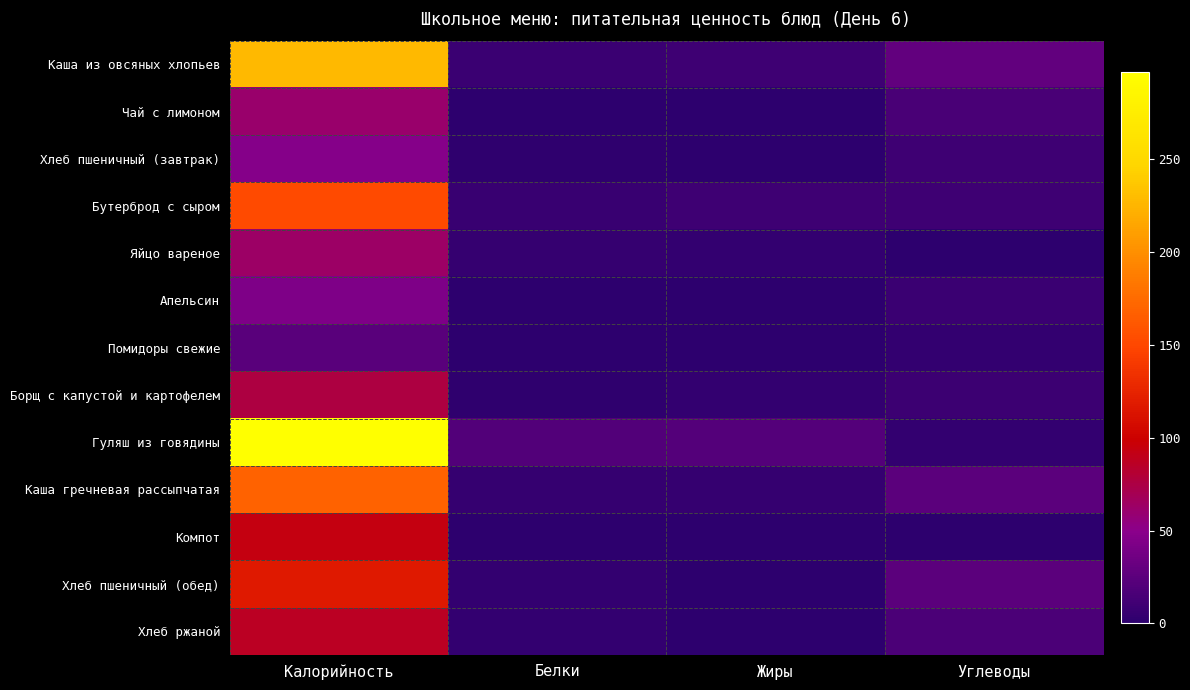

At which category does the chart reach its peak across all series?

Калорийность